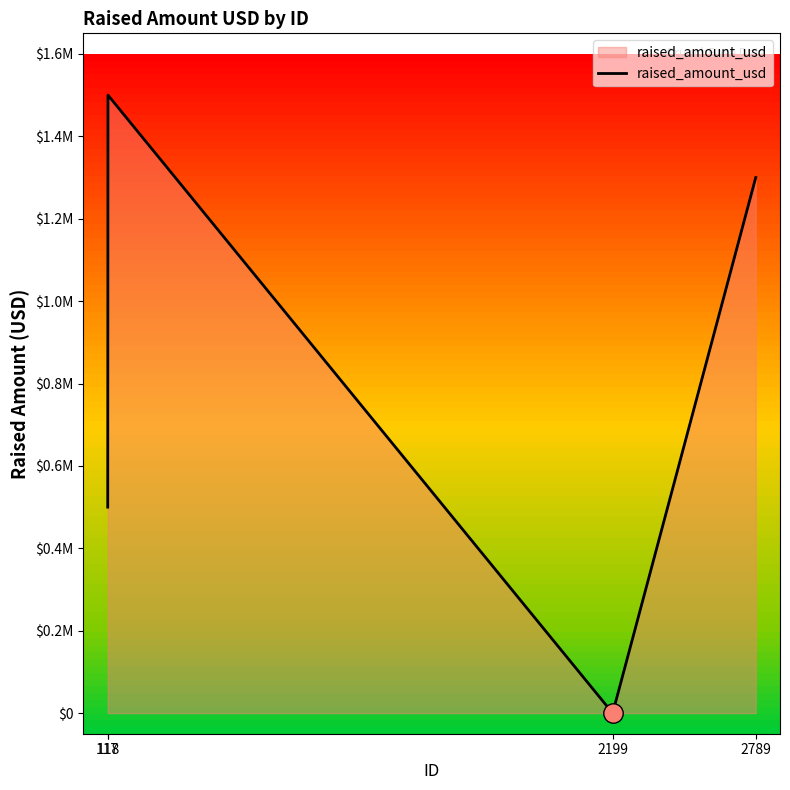

Where is the data nearest to the value 750000?

117